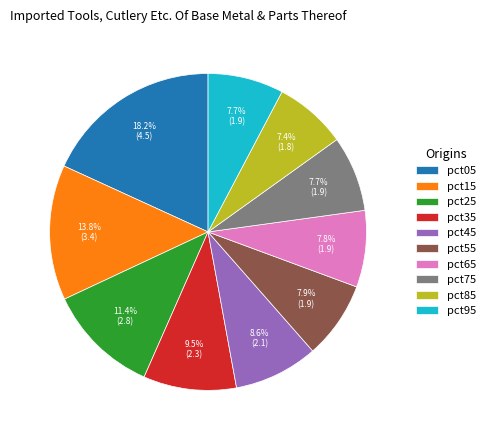

What is the largest slice in the pie chart?

pct05